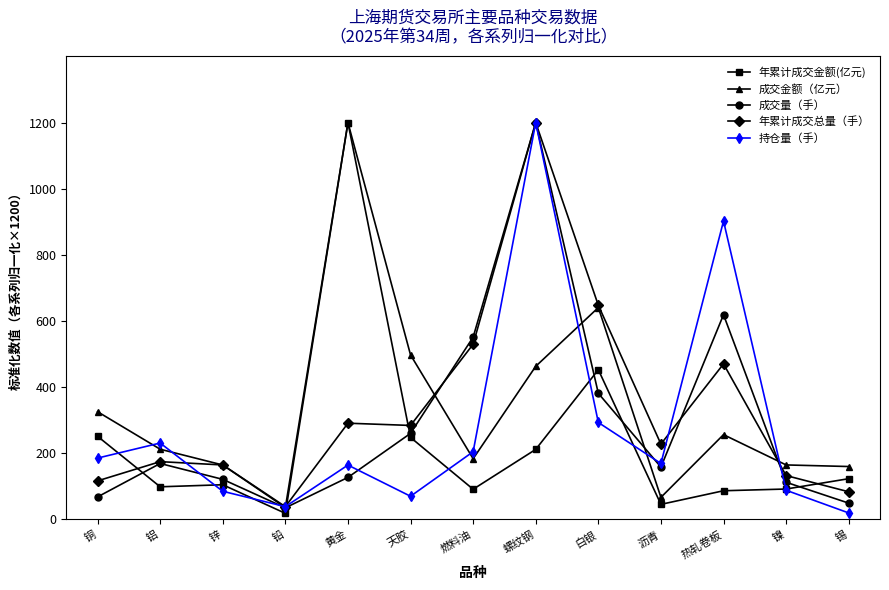

Is the value of 成交金额（亿元） at 白银 greater than the value of 年累计成交金额(亿元) at 热轧卷板?

Yes